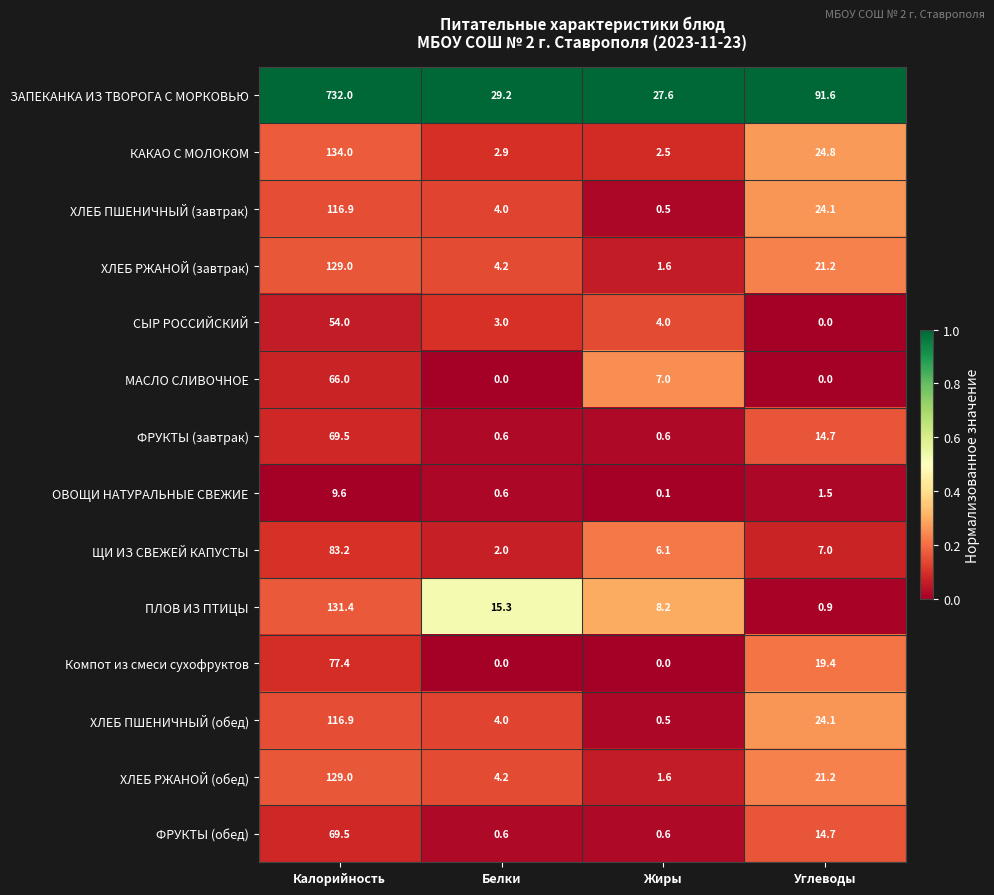

True or false: МАСЛО СЛИВОЧНОЕ has a value of 0.0 at Углеводы.

True